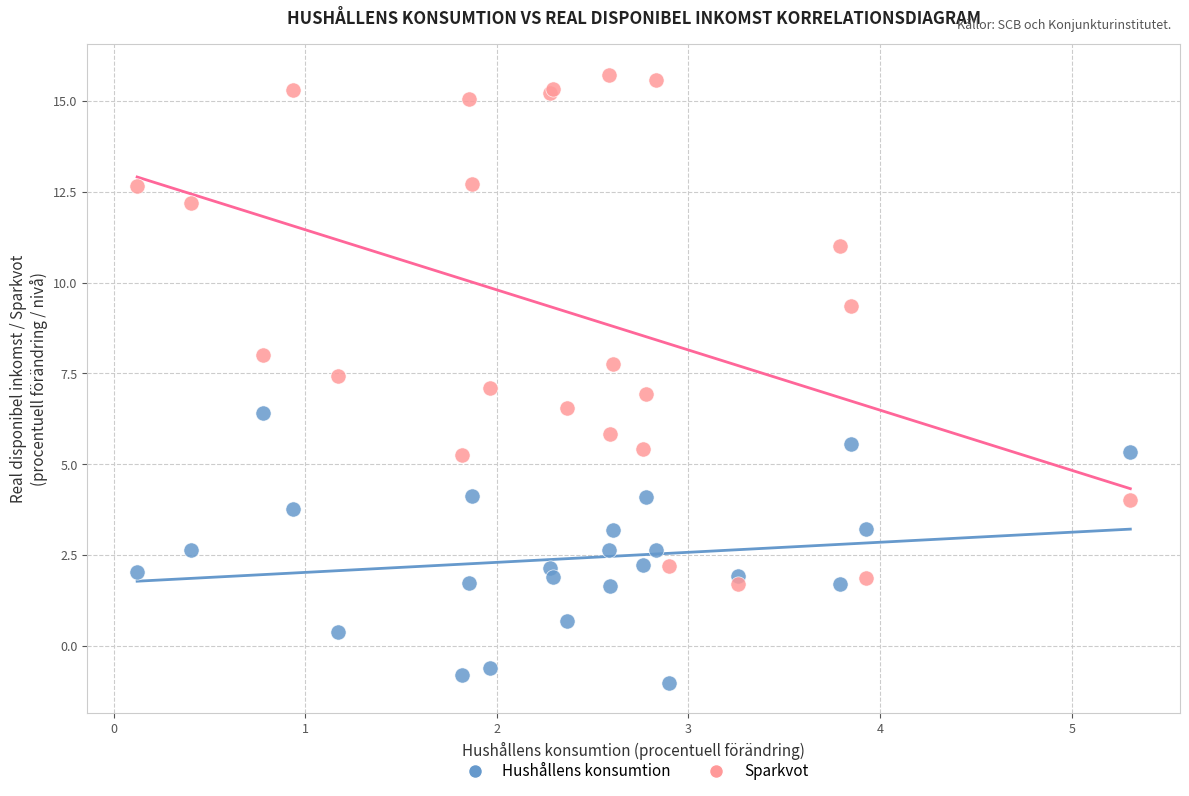

Which series reaches the minimum Y coordinate?

Hushållens konsumtion